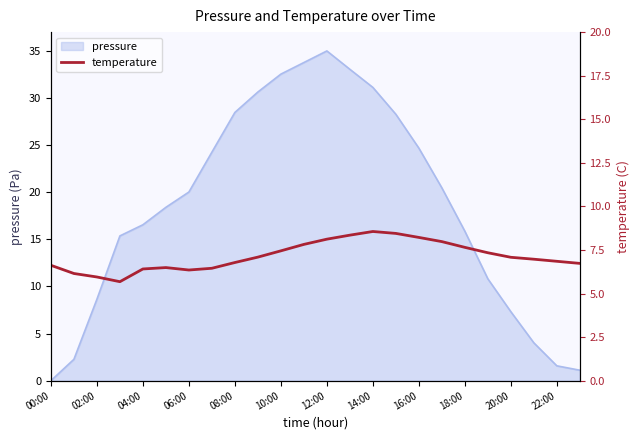

What is the maximum value for pressure?

35.0